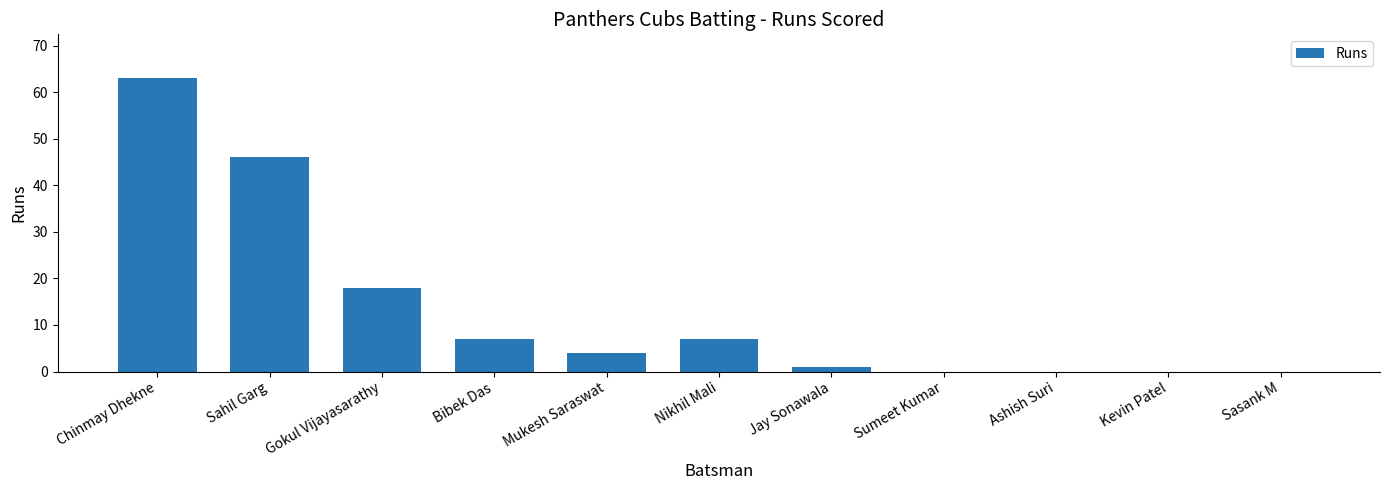

Are the bars horizontal?

No